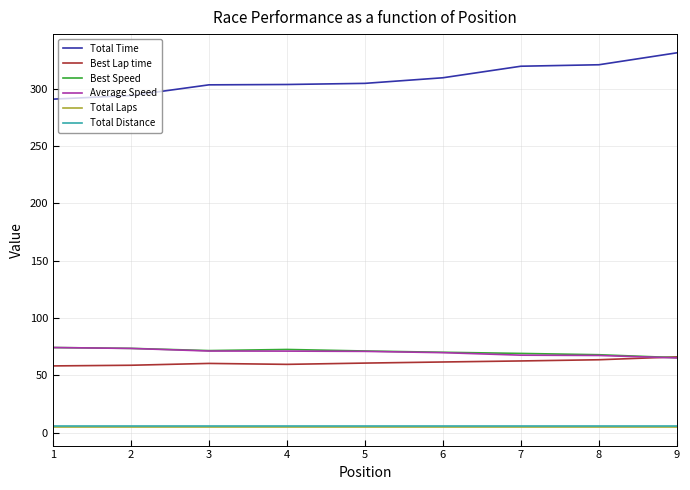

What are all the series names shown in the legend?

Total Time, Best Lap time, Best Speed, Average Speed, Total Laps, Total Distance